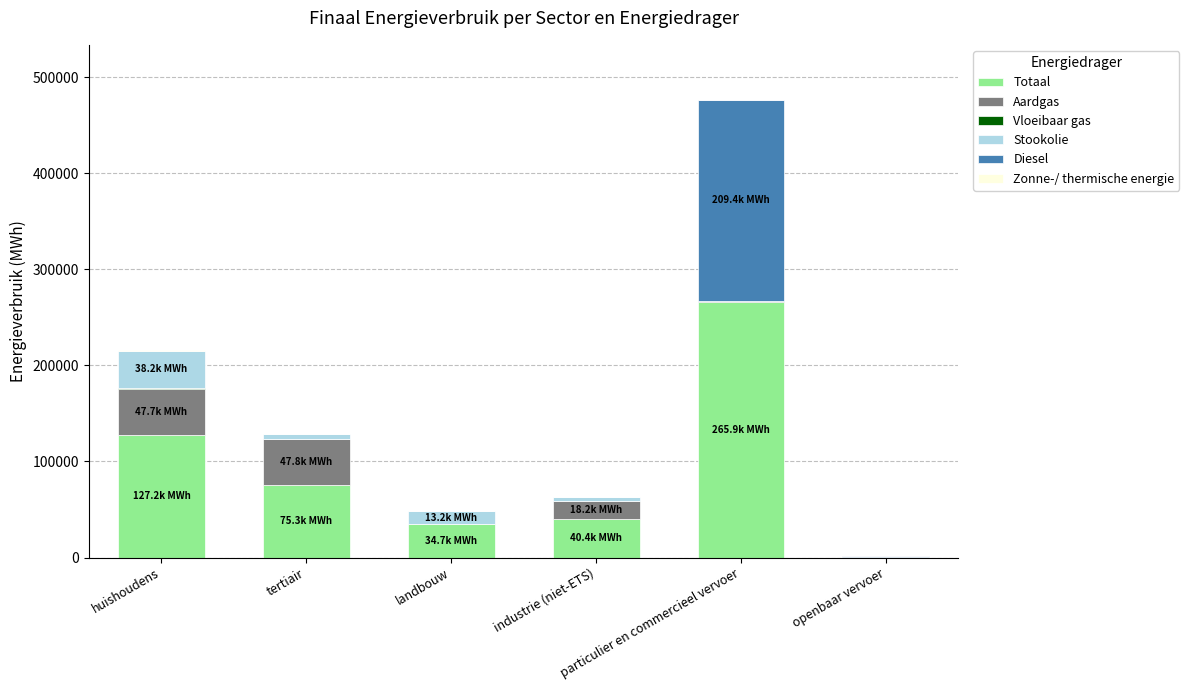

How many data points does each series have?

6